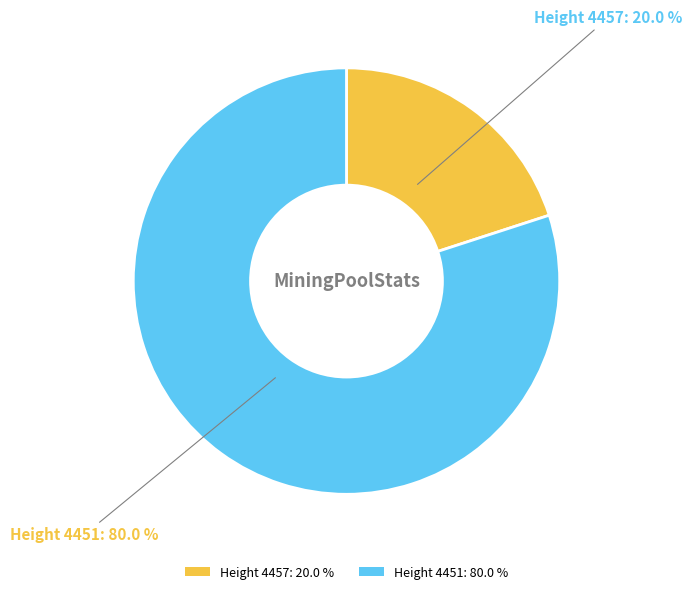

Is there any slice that represents more than half of the pie?

Yes